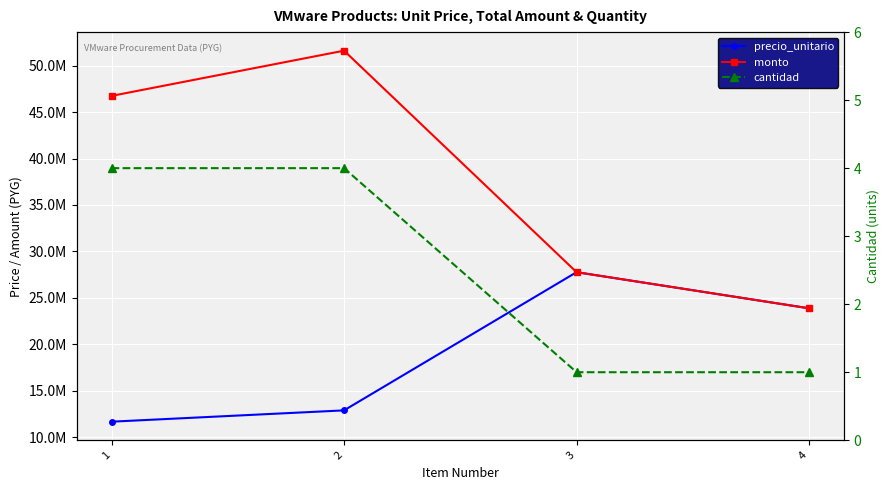

True or false: monto has more than 2 interior local peaks.

False